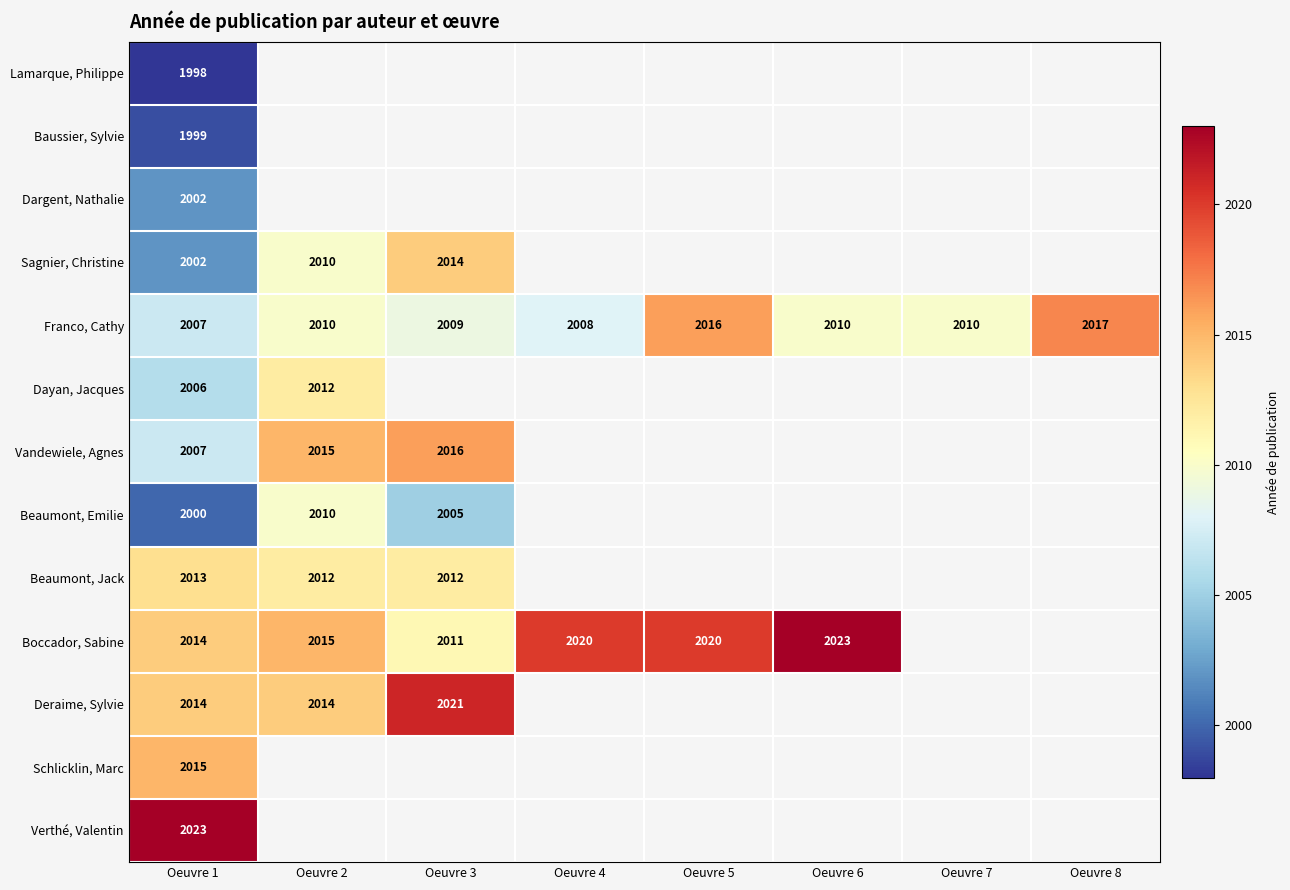

Which category has the highest value across all series?

Oeuvre 6